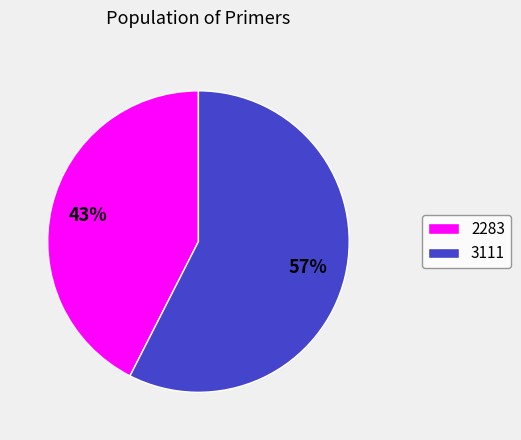

Rank the categories by value from highest to lowest.

3111, 2283